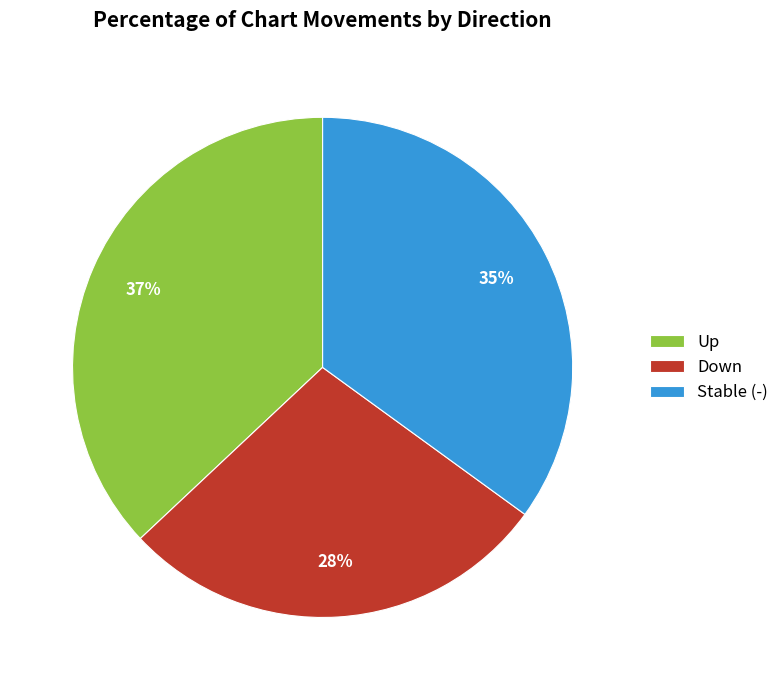

Do Up and Down together represent more than half of the pie?

Yes